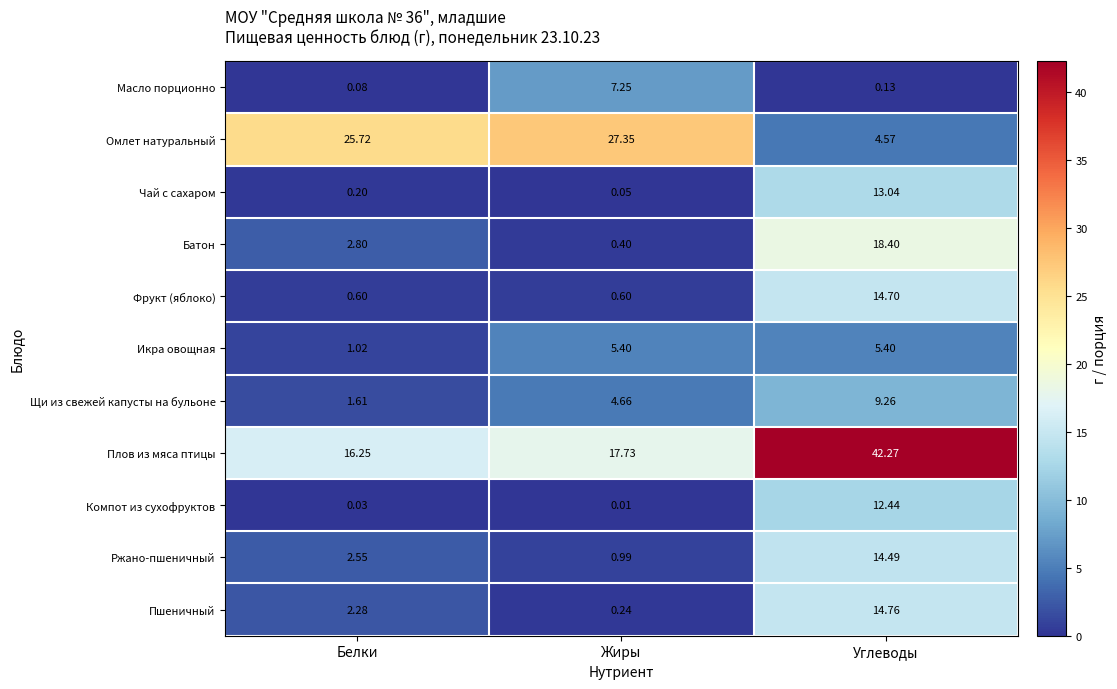

Which series has the largest total across all categories?

Плов из мяса птицы